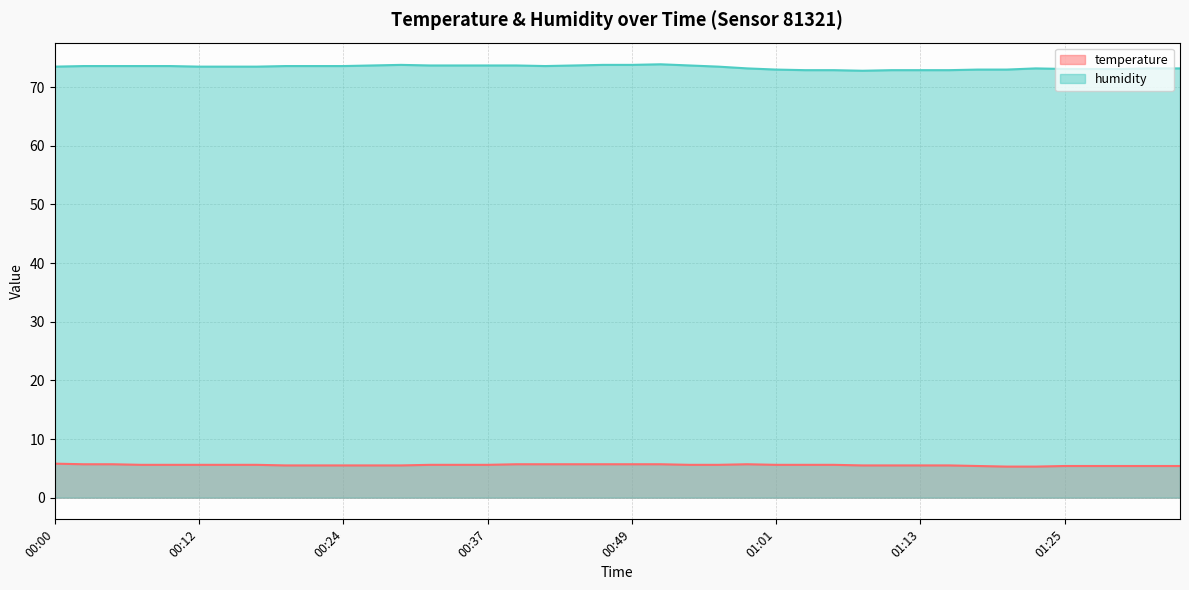

True or false: humidity has a value of 34.7 at 00:34.

False